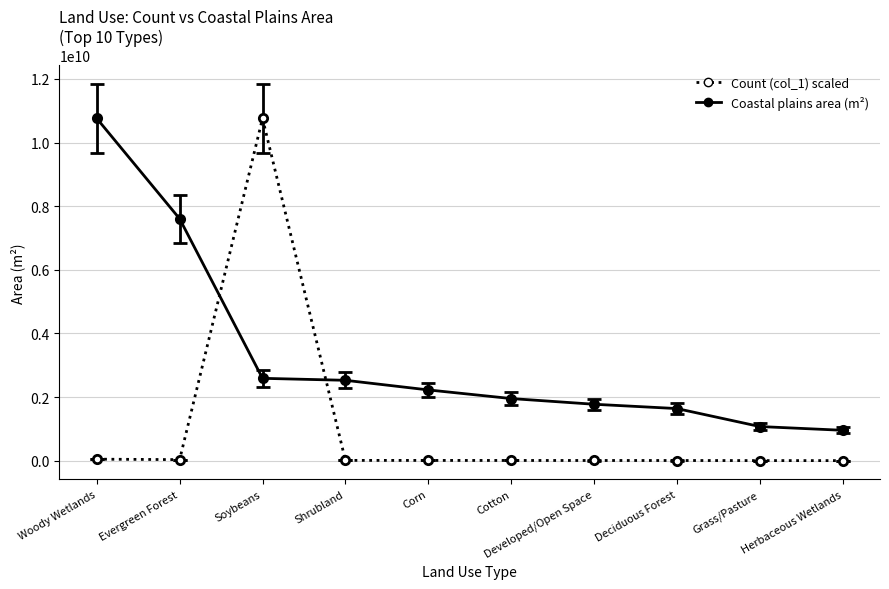

What is the spread (max minus min) of values at Corn?

2215674194.4